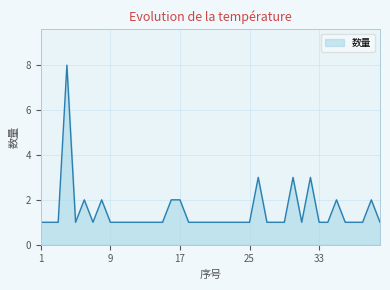

Does the chart display data point markers on the line(s)?

No